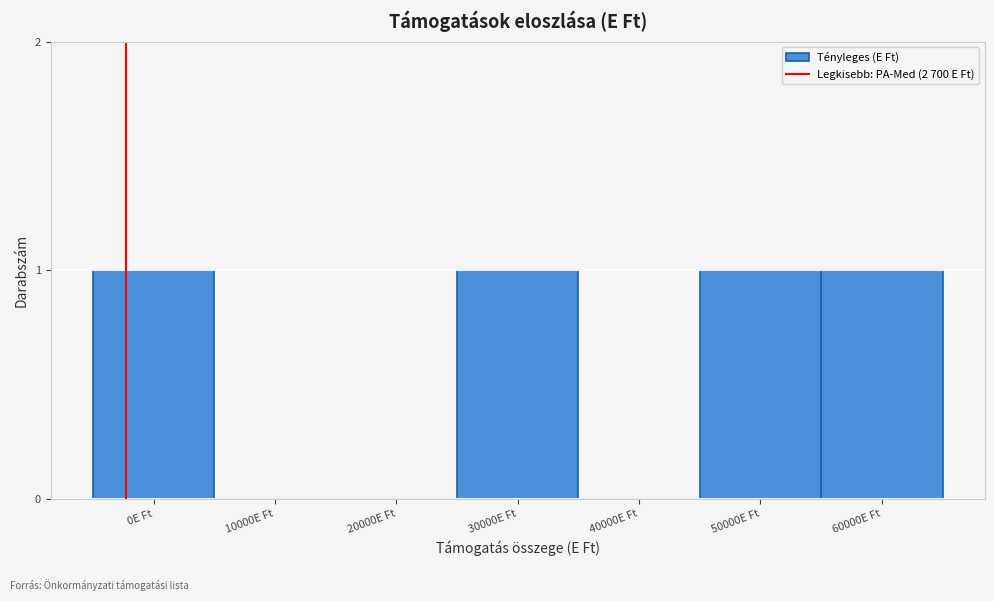

Reading left to right, list all the values displayed in this chart.

0E Ft=1	10000E Ft=0	20000E Ft=0	30000E Ft=1	40000E Ft=0	50000E Ft=1	60000E Ft=1